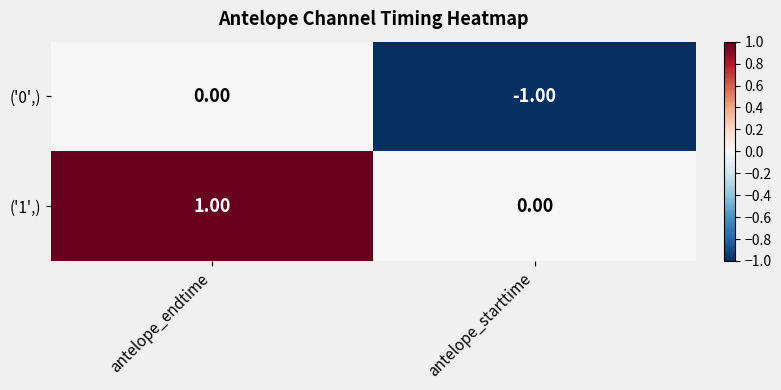

Rank the series by their maximum value, from highest to lowest.

('1',), ('0',)